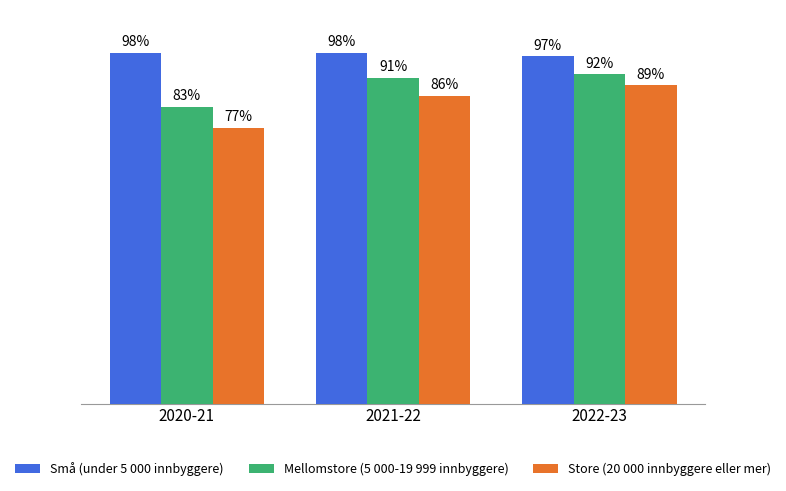

List the labels in order of Store (20 000 innbyggere eller mer) value, largest first.

2022-23, 2021-22, 2020-21